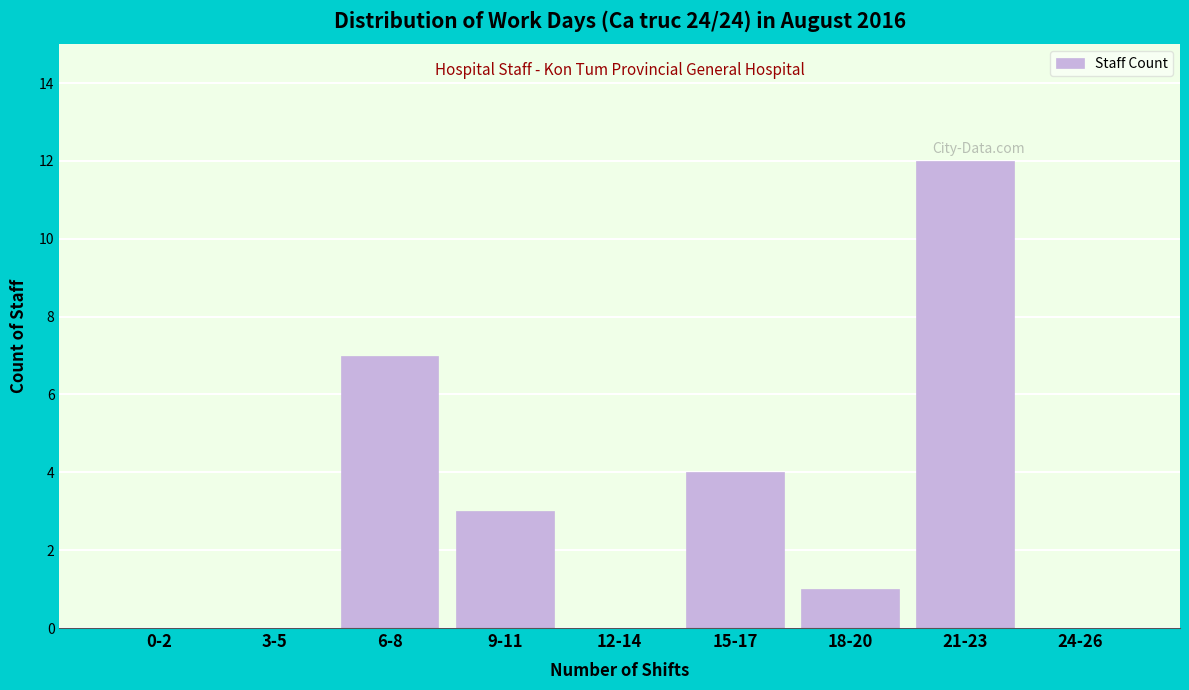

Reading right to left, what are all the values shown in this chart?

24-26=0	21-23=12	18-20=1	15-17=4	12-14=0	9-11=3	6-8=7	3-5=0	0-2=0